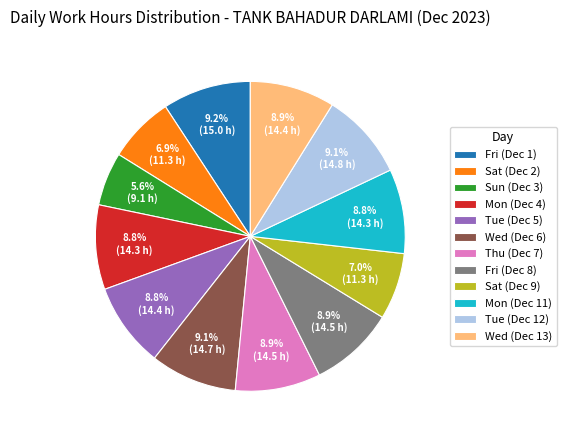

To the nearest percent, what portion does Sat (Dec 2) represent?

7%